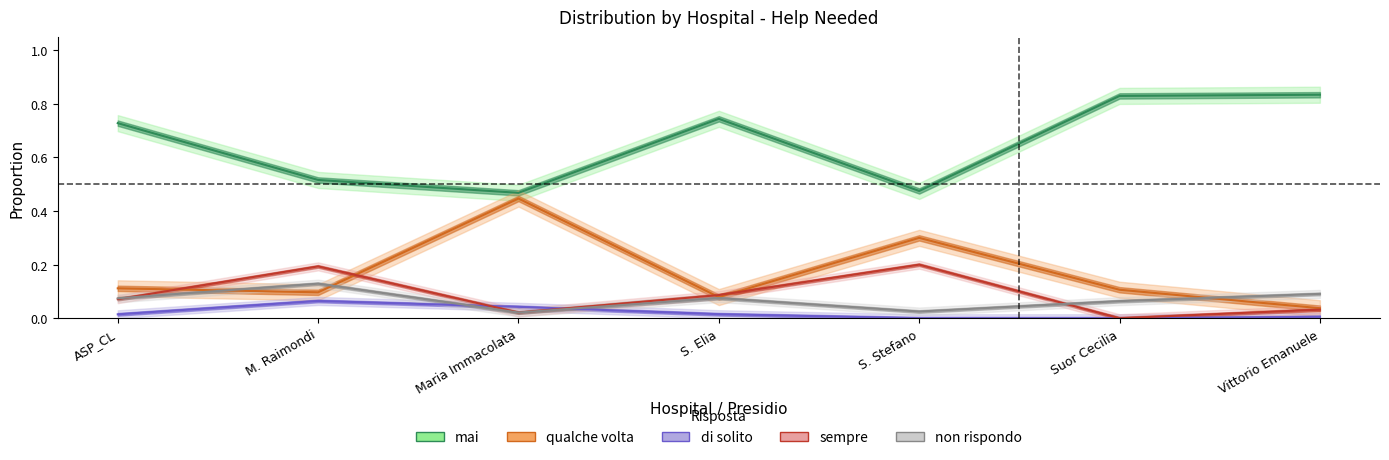

What is the label of the 1st point from the right?

Vittorio Emanuele